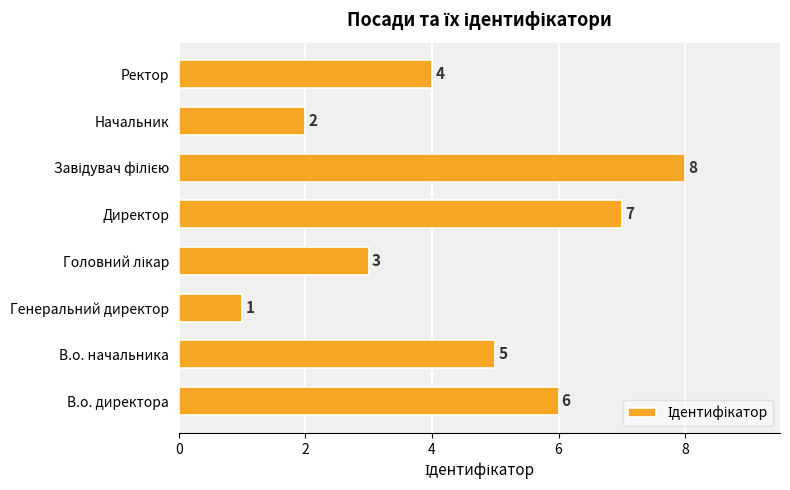

The chart shows a value of 2 at Начальник. True or false?

True